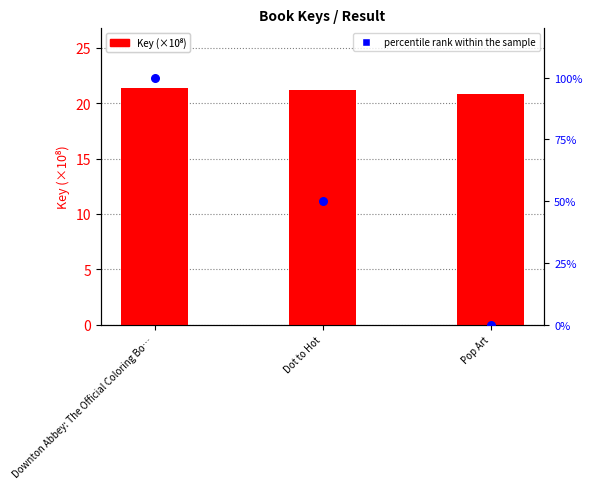

Is the value of percentile rank within the sample at Downton Abbey: The Official Coloring Bo… greater than the value of Key (×10⁸) at Dot to Hot?

Yes